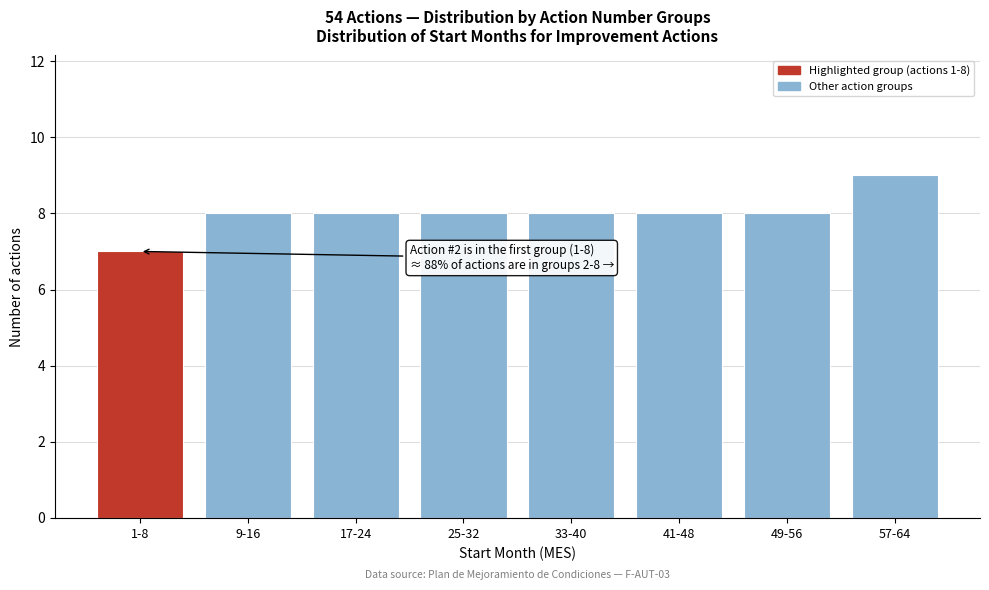

Reading right to left, what are all the values shown in this chart?

57-64=9	49-56=8	41-48=8	33-40=8	25-32=8	17-24=8	9-16=8	1-8=7